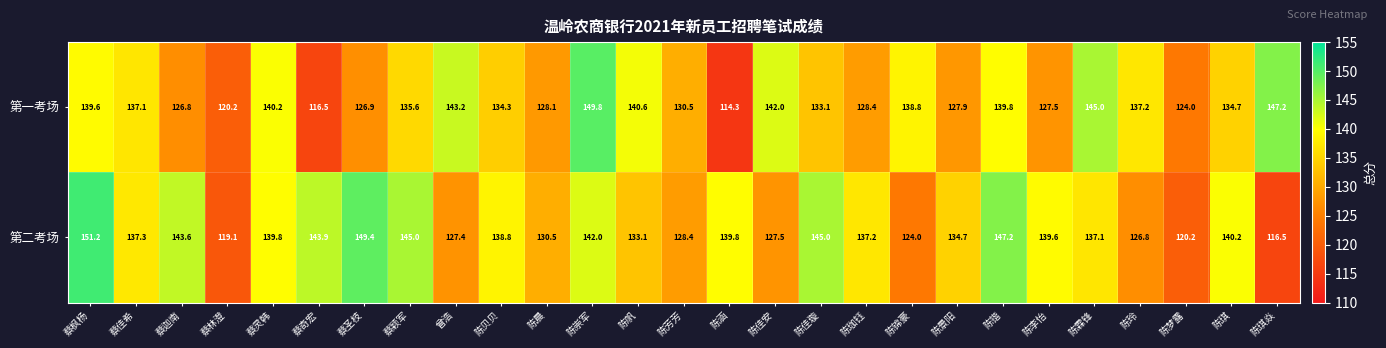

Count the number of data series in this chart.

2